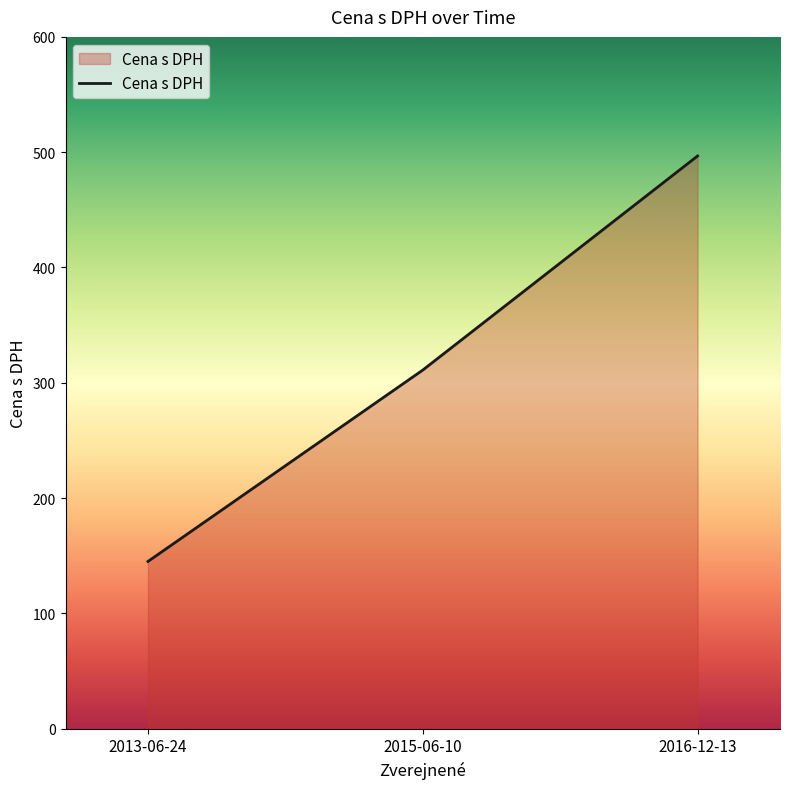

What is the smallest value displayed?

145.0